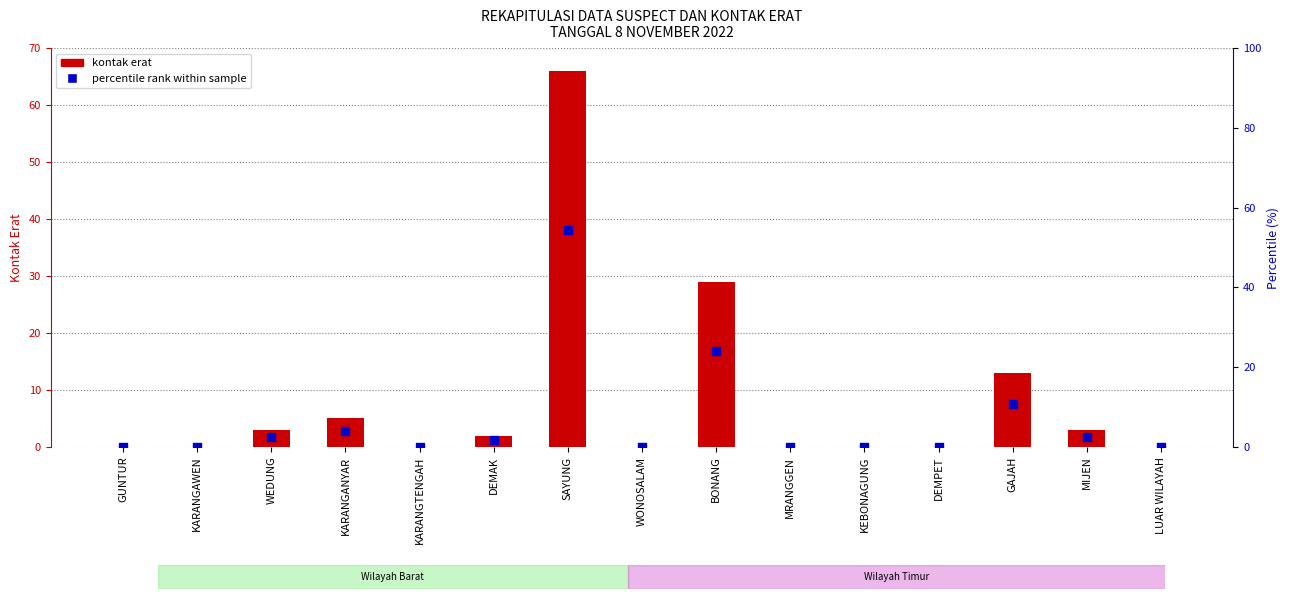

What are all the series names shown in the legend?

kontak erat, percentile rank within sample